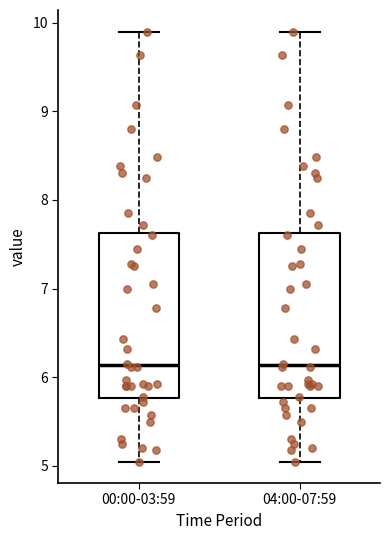

Reading left to right, read every box against the y-axis: the position of its median line, the range the box covers, and the ends of its whiskers. The values are not printed on the chart, so give them approximately, as read against the axis.

00:00-03:59: median 6.1, box 5.8 to 7.6, whiskers 5.1 to 9.9
04:00-07:59: median 6.1, box 5.8 to 7.6, whiskers 5.1 to 9.9